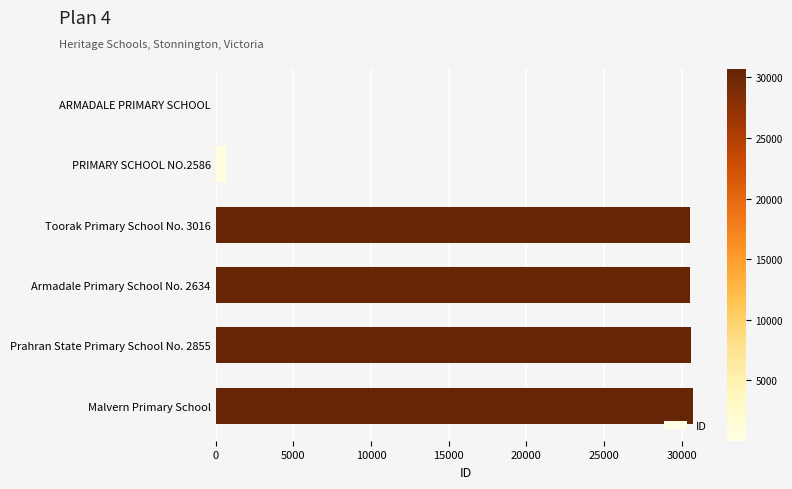

The value at Toorak Primary School No. 3016 is 30500. True or false?

True